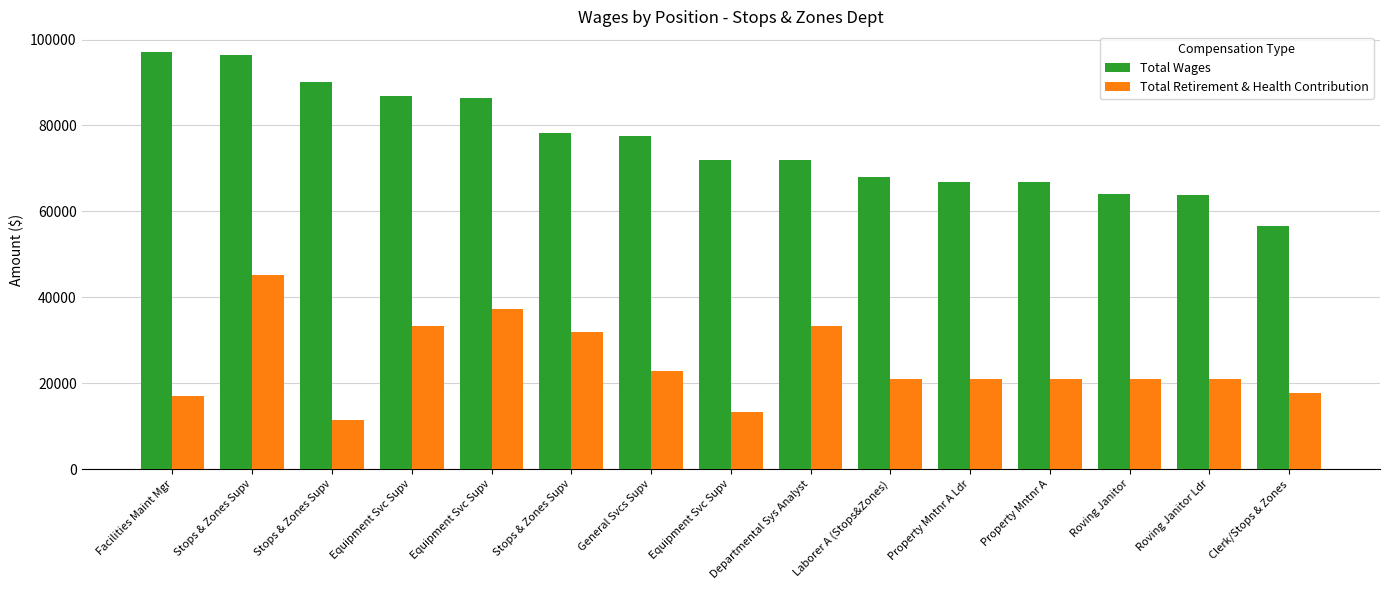

Does the chart contain stacked bars?

No